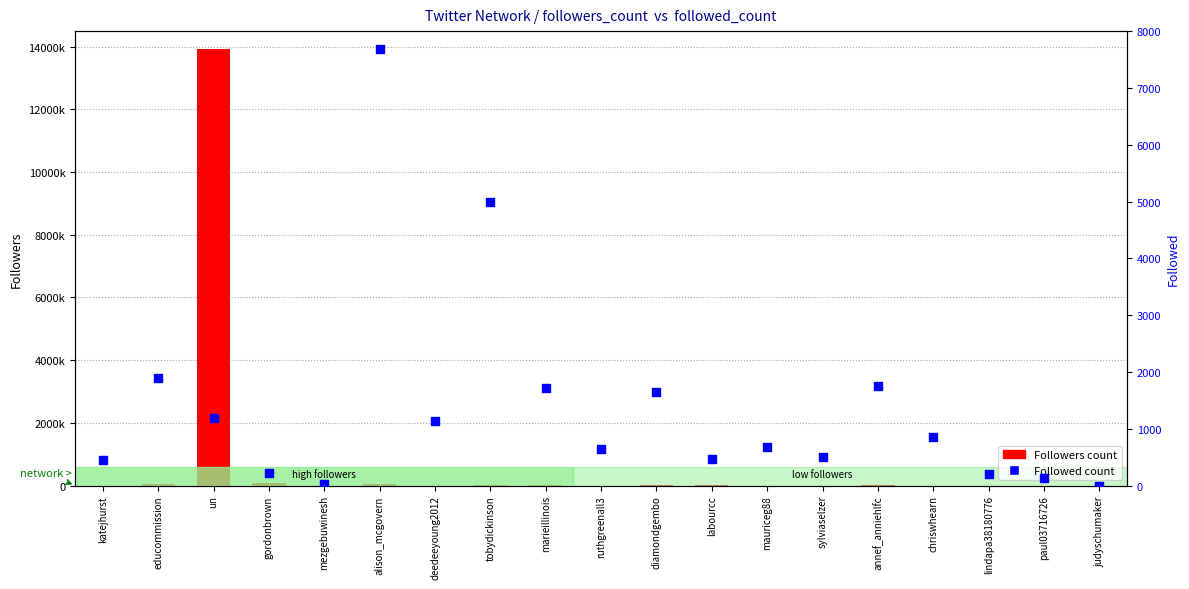

What are all the series names shown in the legend?

Followers, Followed